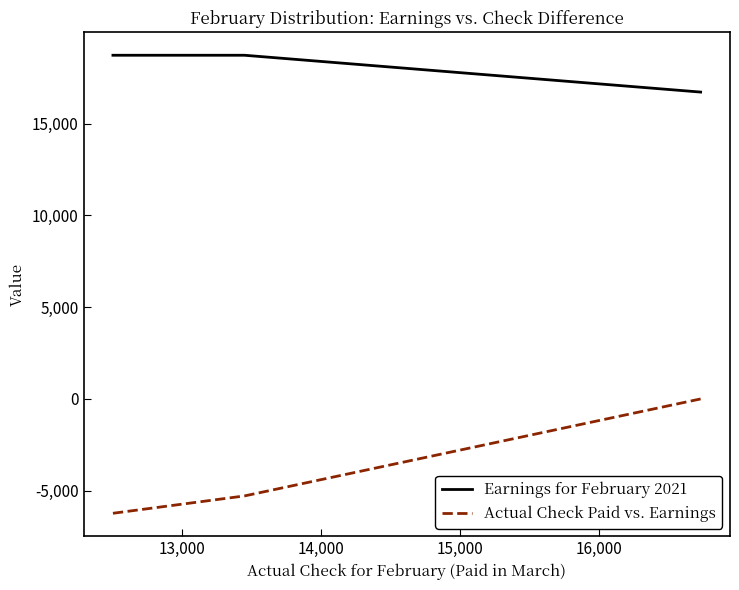

The Earnings for February 2021 series shows 7418.9 at 13,000. True or false?

False